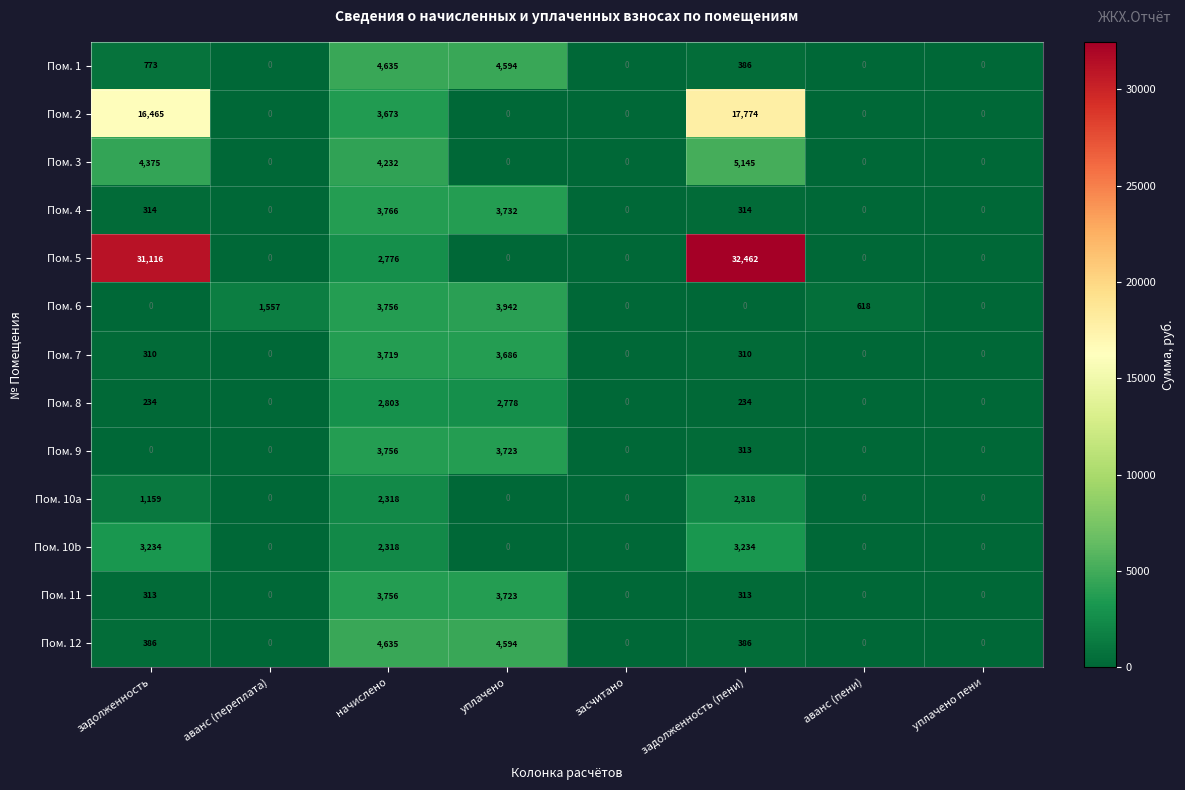

Where is Пом. 10a nearest to the value 1159?

задолженность